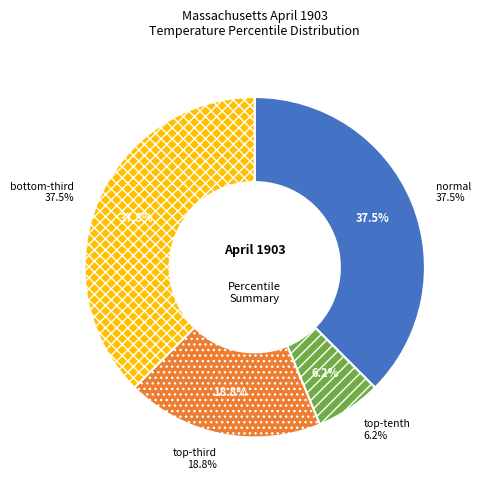

Count the number of slices in the pie.

4